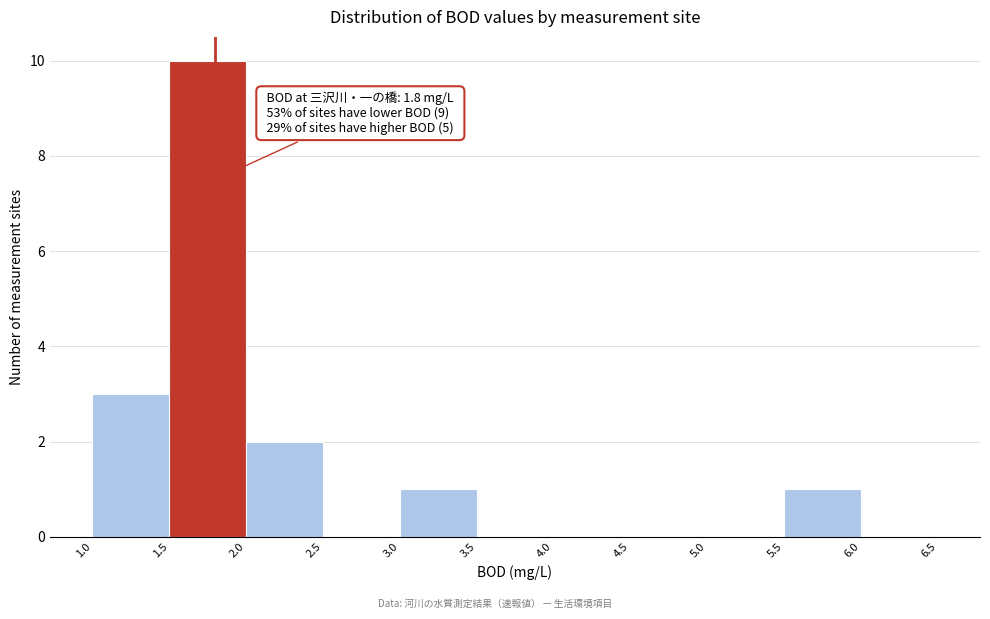

Over which range of the x-axis is the bar tallest?

1.5 to 2.0